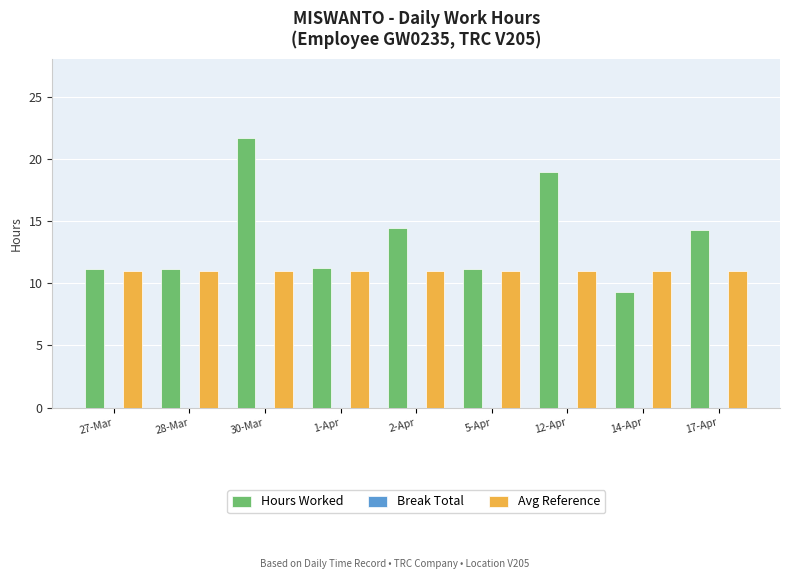

List the series in order of their overall mean, highest first.

Hours Worked, Avg Reference